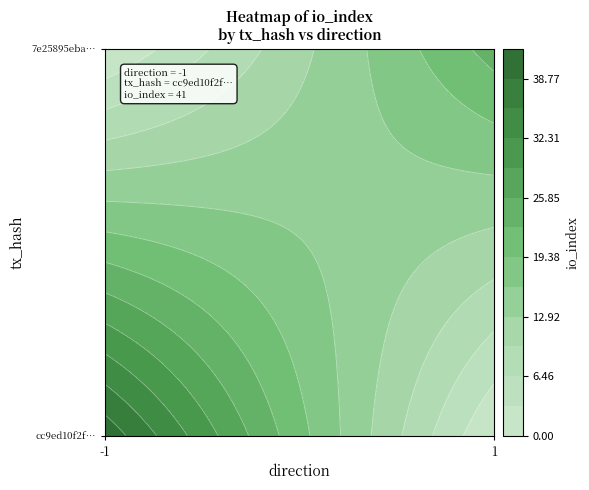

How many data points in cc9ed10f2ff5bdcd1d37038d2b2500f2d68e6df are less than 41?

1